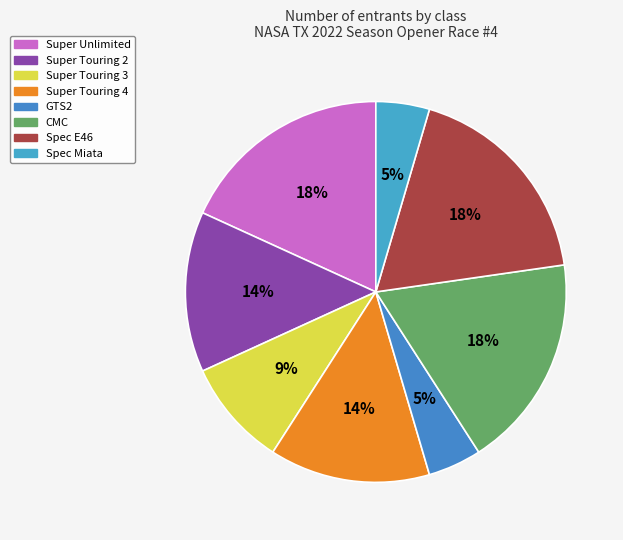

What percentage is the GTS2 slice, to the nearest percent?

5%